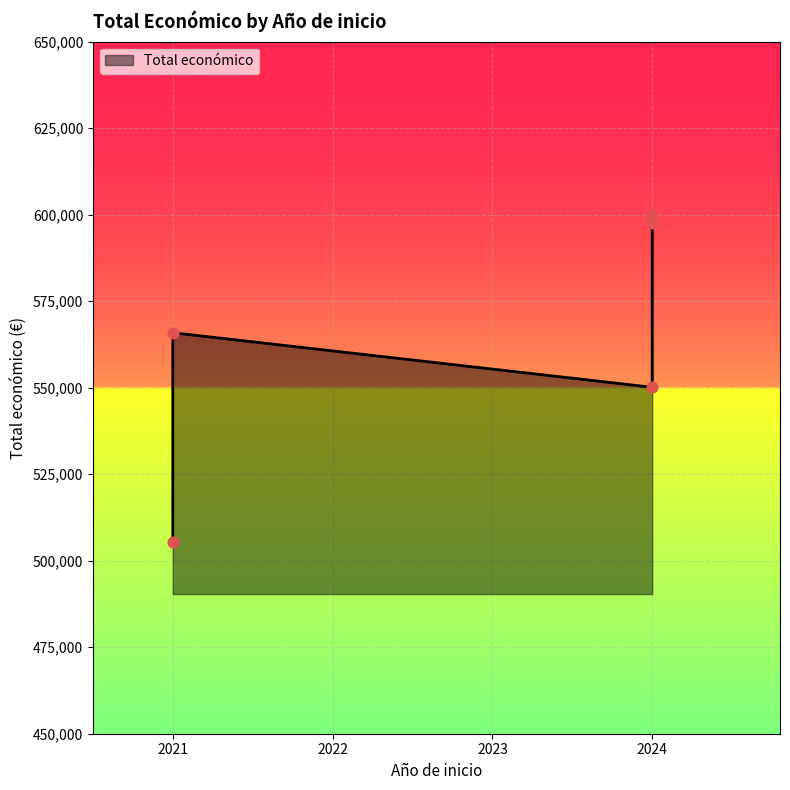

Which has a higher value, 2024 (SIMBAV) or 2021 (AVIENERGY)?

2024 (SIMBAV)